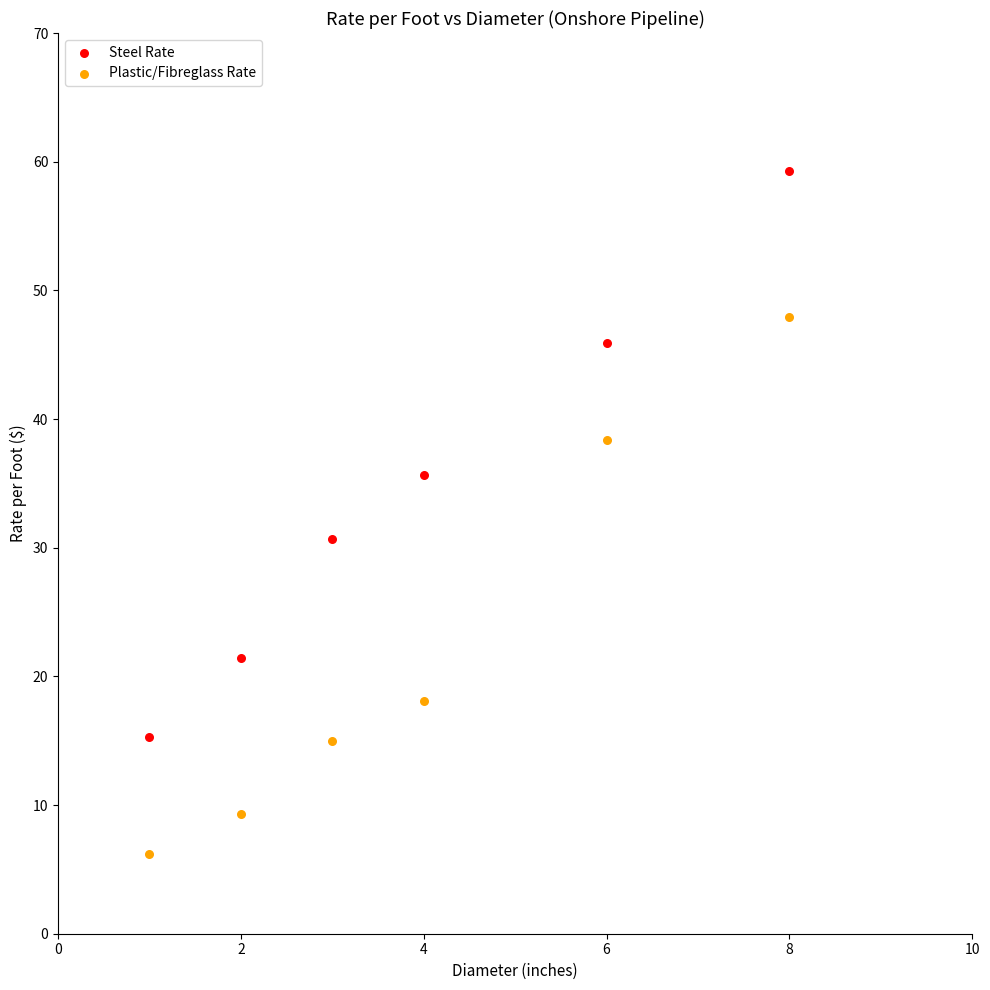

In the Plastic/Fibreglass Rate series, what Y value is closest to 27?

18.1